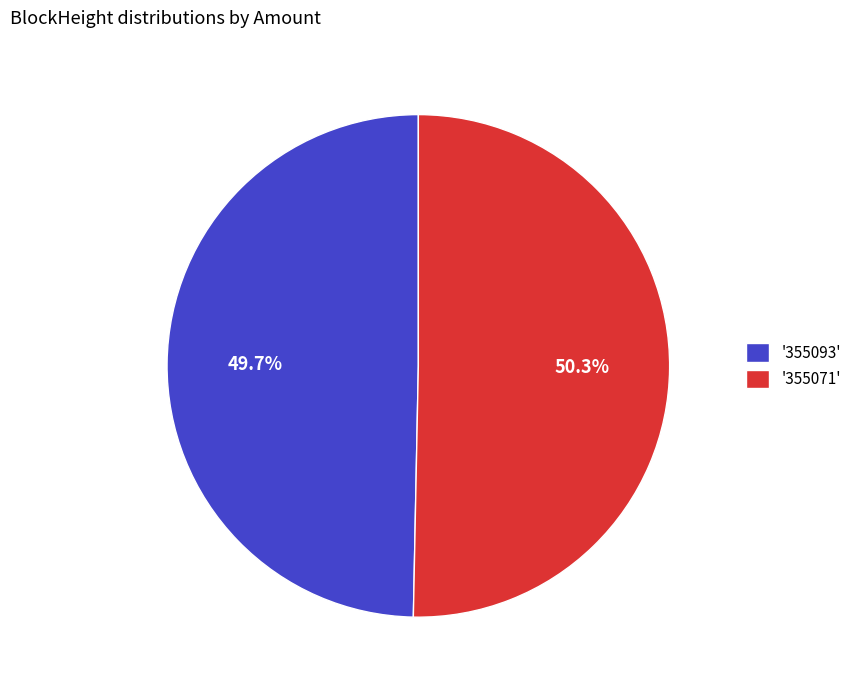

How much of the chart is everything except '355093'?

50.3%